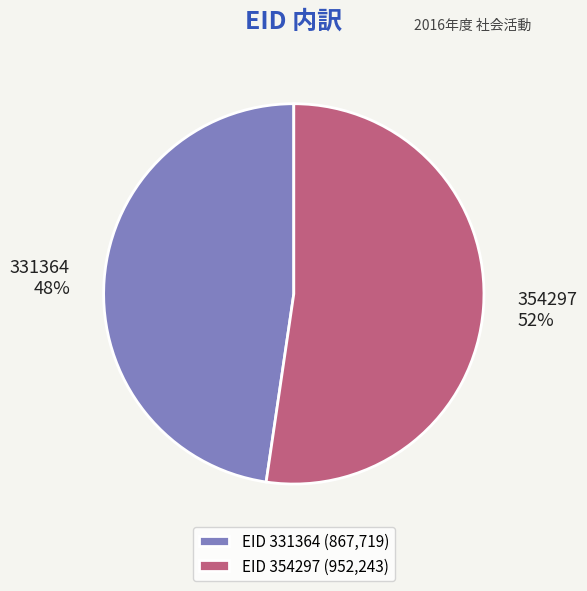

Between 354297 and 331364, which is larger?

354297